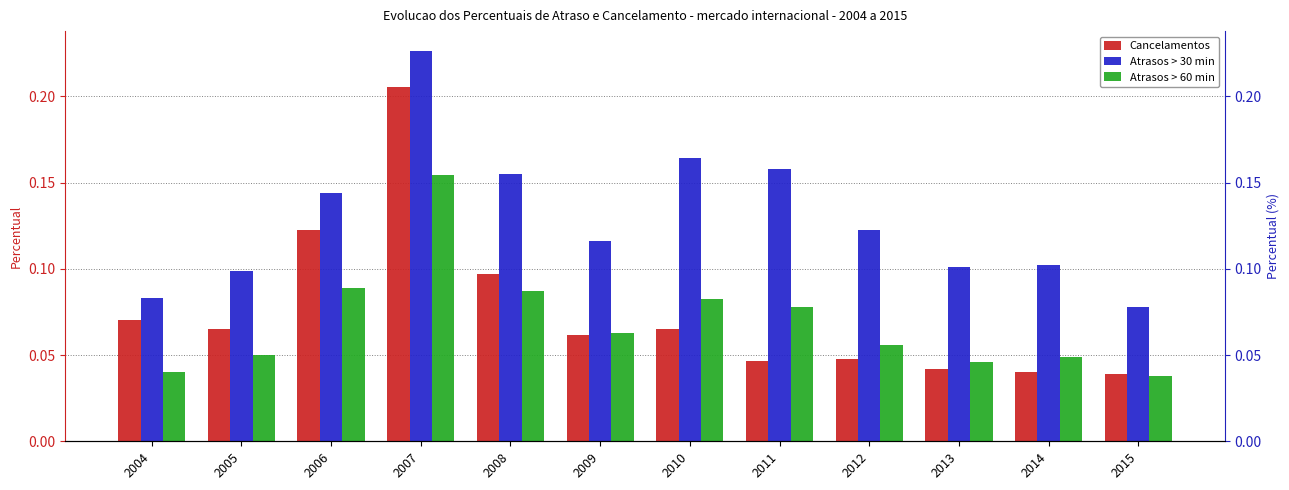

Where is Atrasos > 60 min nearest to the value 0?

2015